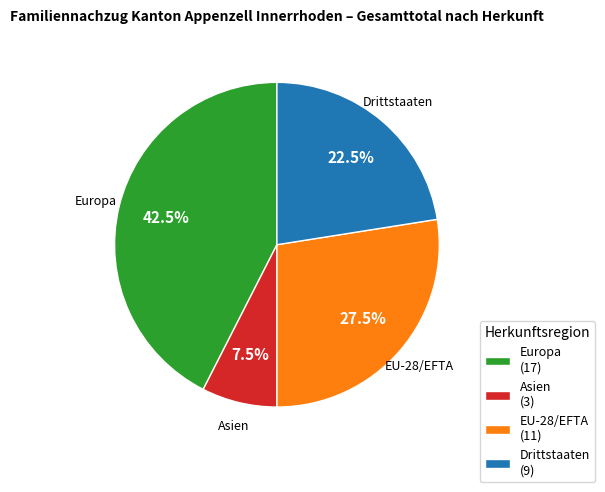

Count the number of slices in the pie.

4